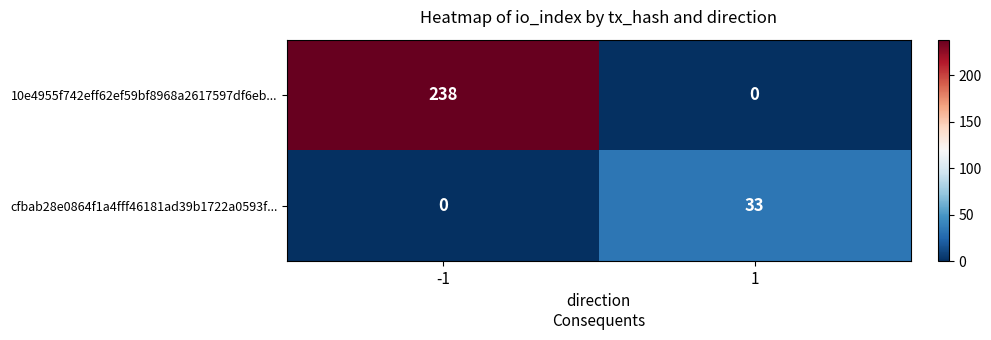

Reading right to left, transcribe all the data shown in this chart.

10e4955f742eff62ef59bf8968a2617597df6eb...: 1=0	-1=238
cfbab28e0864f1a4fff46181ad39b1722a0593f...: 1=33	-1=0